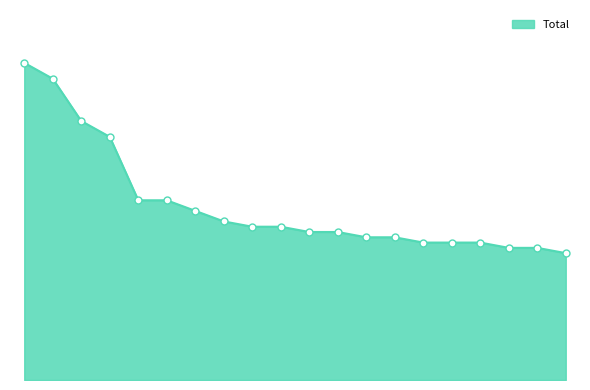

Is this an area chart (filled region under the line)?

Yes